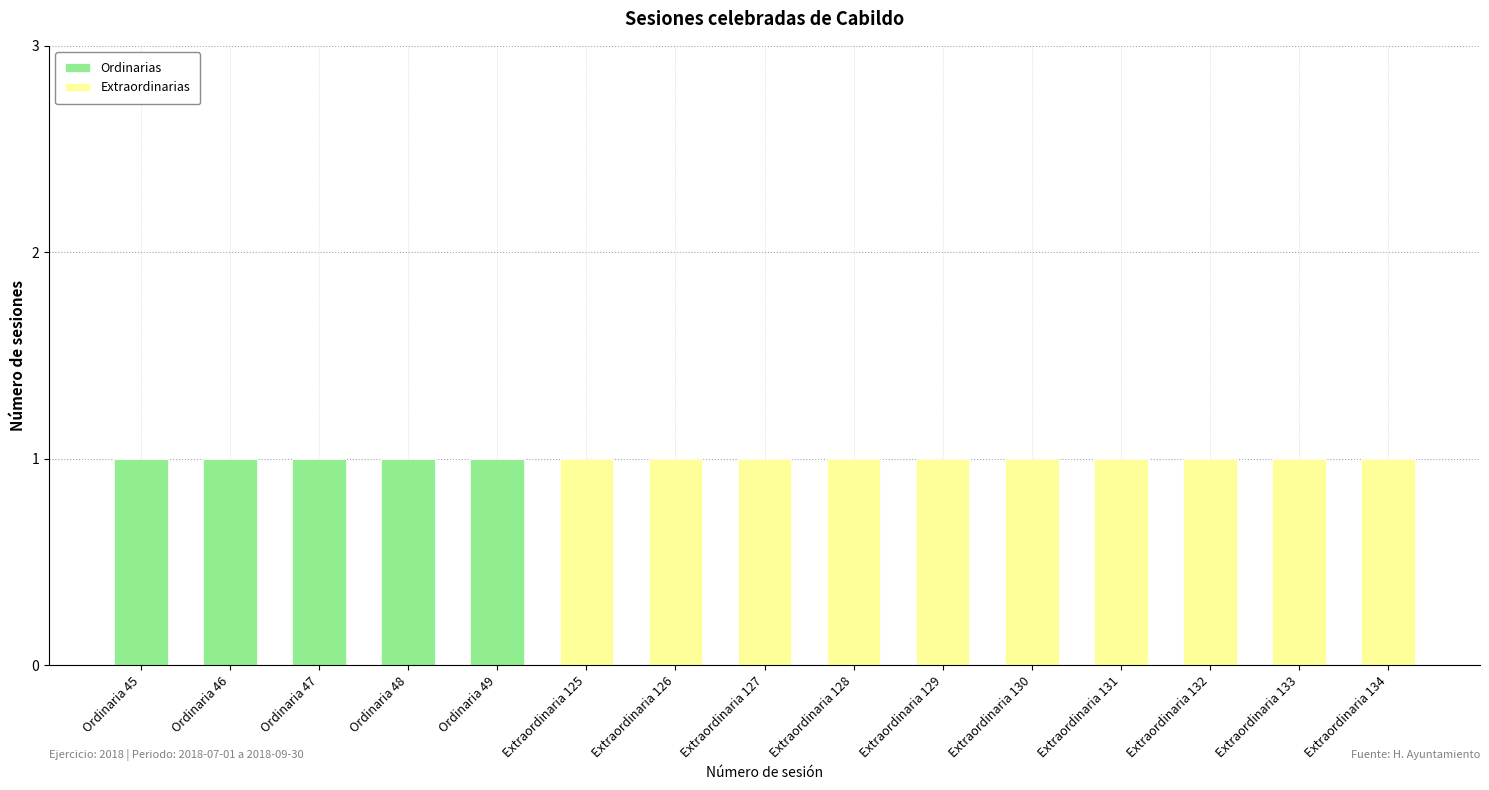

Is it true that Ordinarias equals 0 at Extraordinaria 126?

True